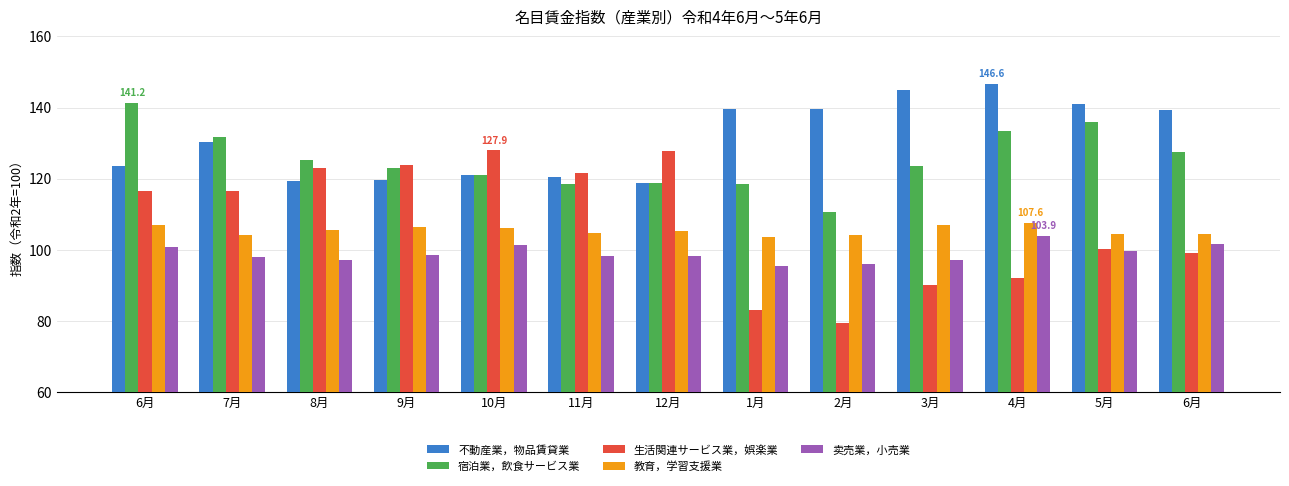

What are all the series names shown in the legend?

不動産業，物品賃貸業, 宿泊業，飲食サービス業, 生活関連サービス業，娯楽業, 教育，学習支援業, 卖売業，小売業